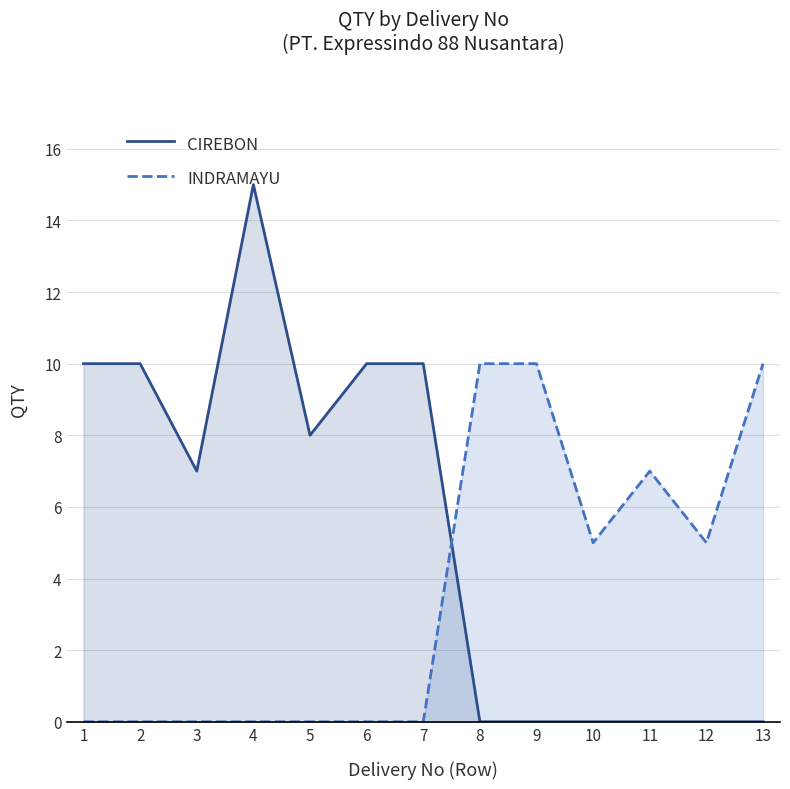

Rank the series at 2 from highest to lowest value.

CIREBON, INDRAMAYU